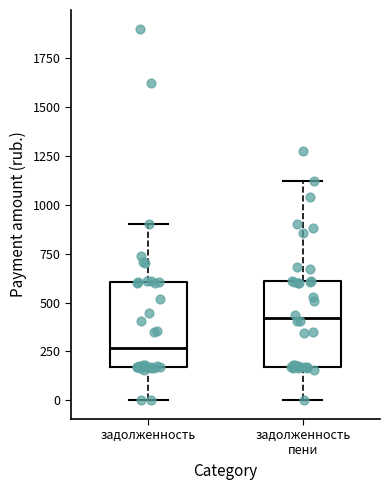

Reading left to right, transcribe this box plot: for each box, give where its median line is, the range the box spans, and where its two whiskers end, as read against the y-axis. The values are not printed on the chart, so give them approximately, as read against the axis.

задолженность: median 250, box 150 to 600, whiskers 0 to 900
задолженность пени: median 400, box 150 to 600, whiskers 0 to 1100